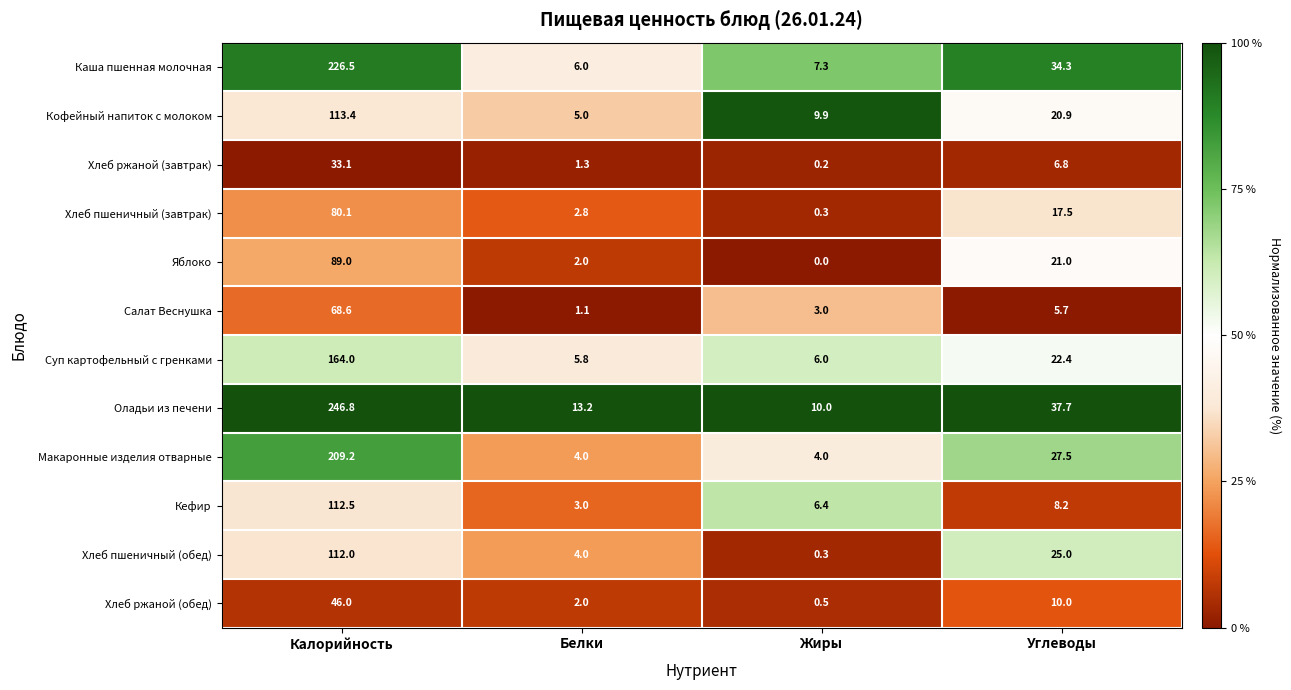

The value of Хлеб пшеничный (завтрак) at Белки is 2.8. True or false?

True